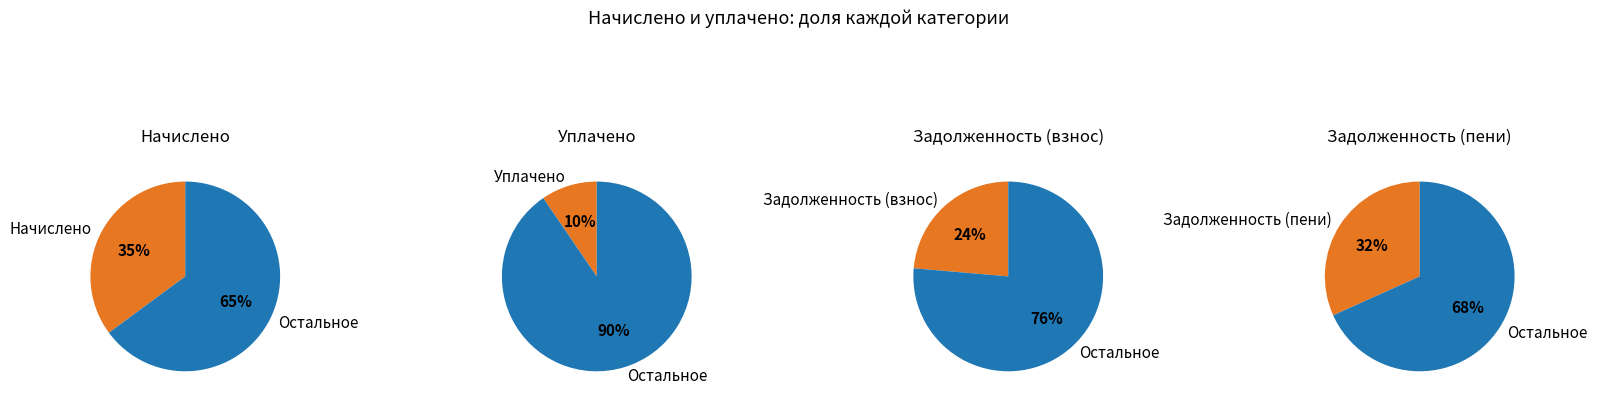

Is it true that 6 is 15% of the pie?

True